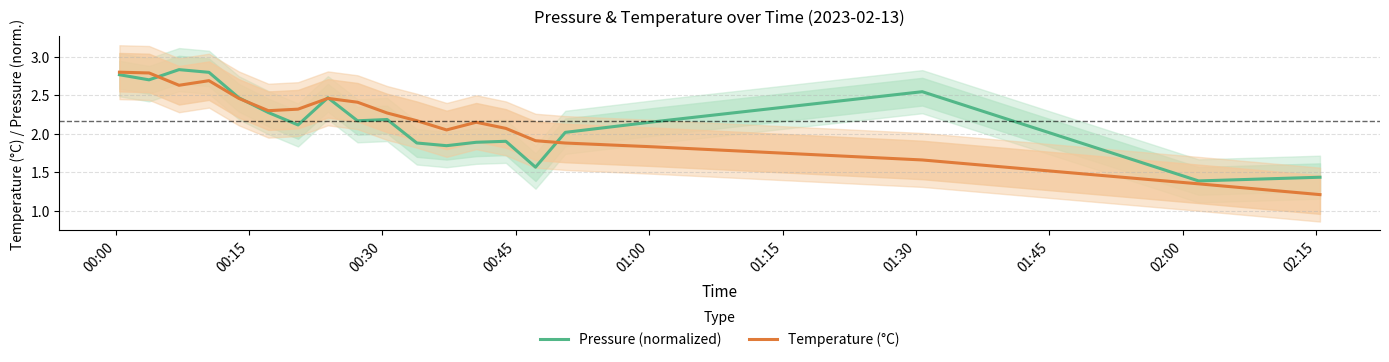

Rank the series by their average value, from lowest to highest.

Pressure (normalized), Temperature (°C)